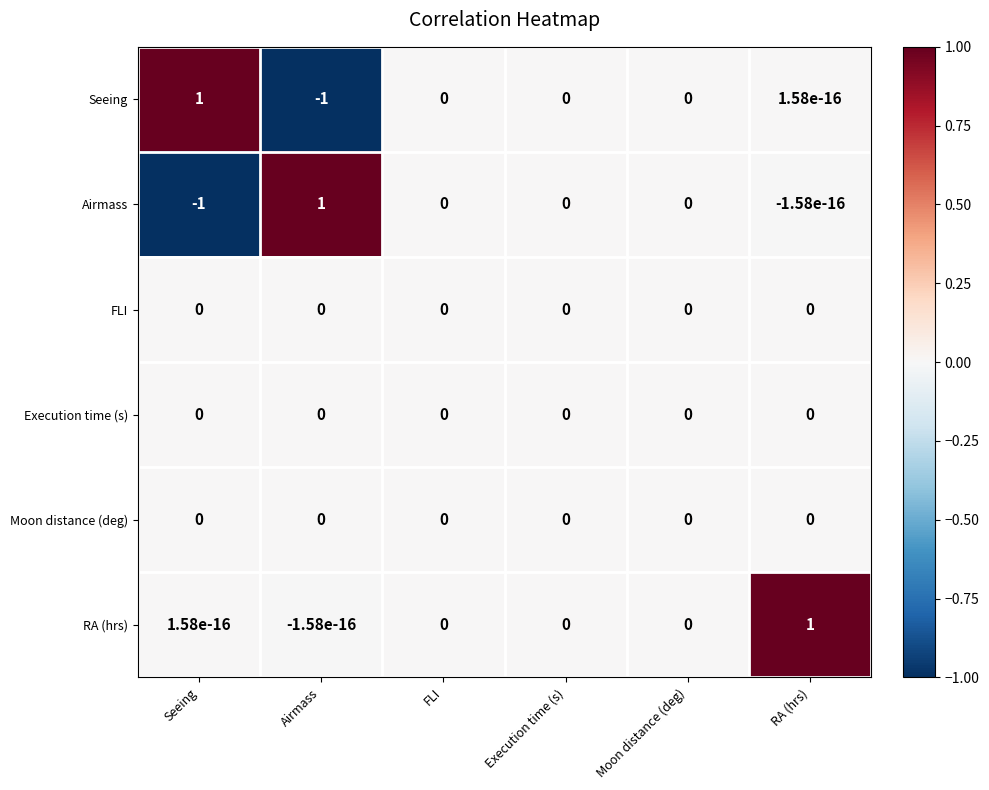

What is the maximum value shown in the chart?

1.0